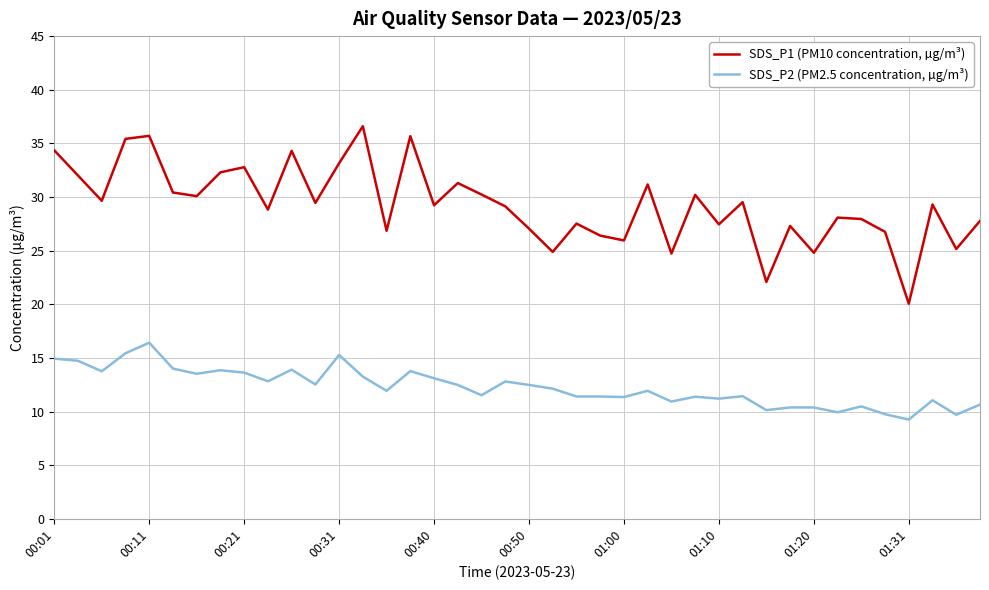

What is the average value of the SDS_P2 (PM2.5 concentration, µg/m³) series?

12.3